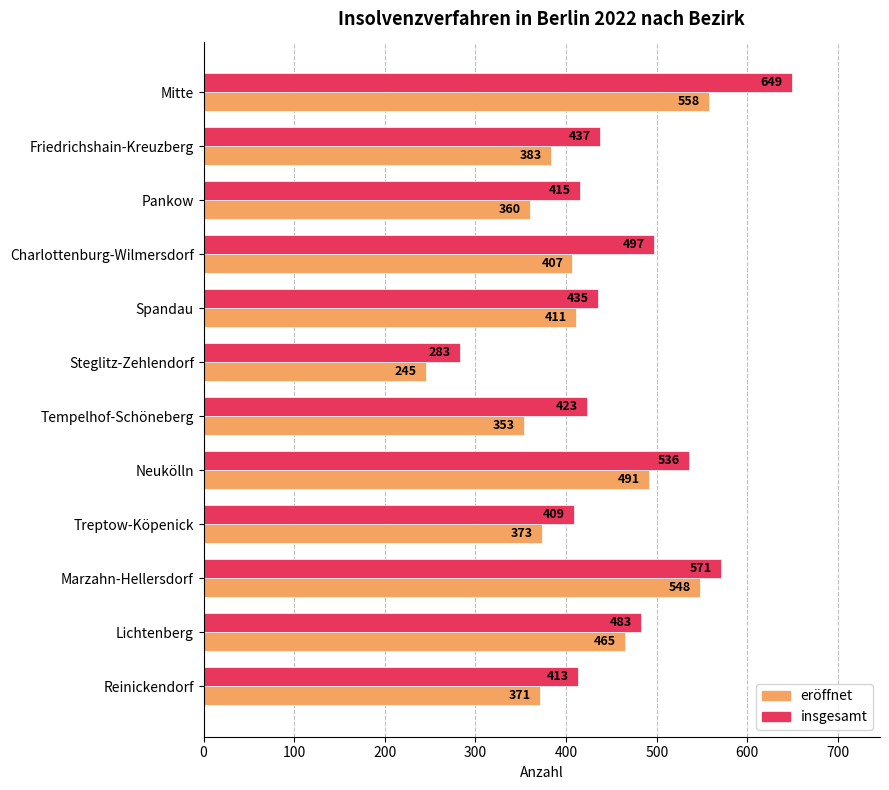

At which label is insgesamt closest to 466?

Lichtenberg